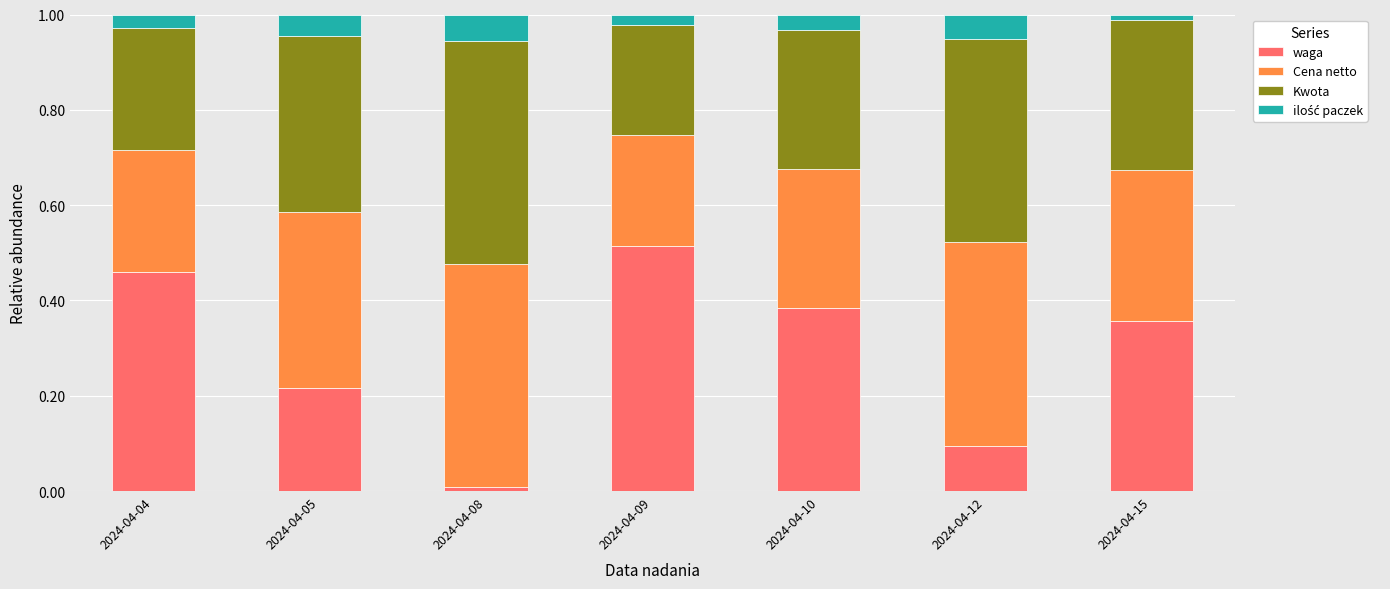

What is the total value across all series at 2024-04-04?

1.0